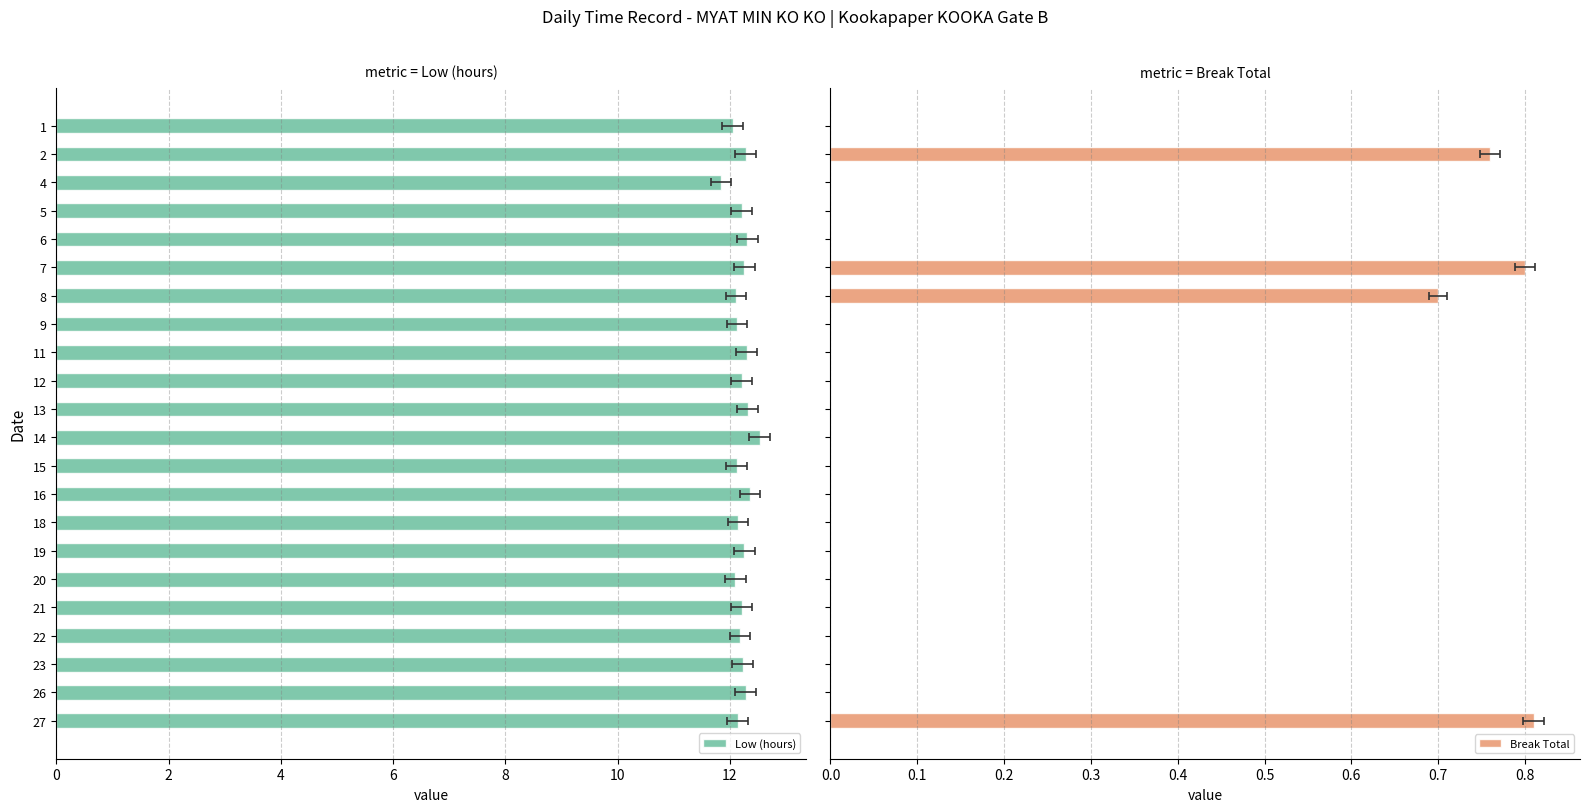

What is the greatest value displayed?

12.5